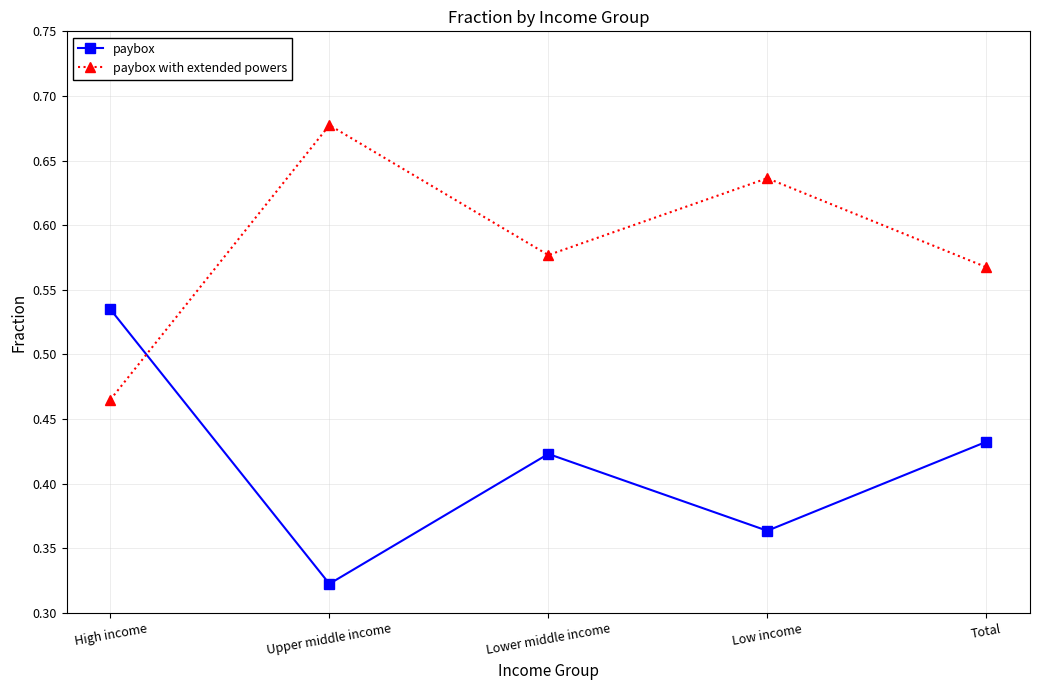

At which category does the chart reach its minimum across all series?

Upper middle income